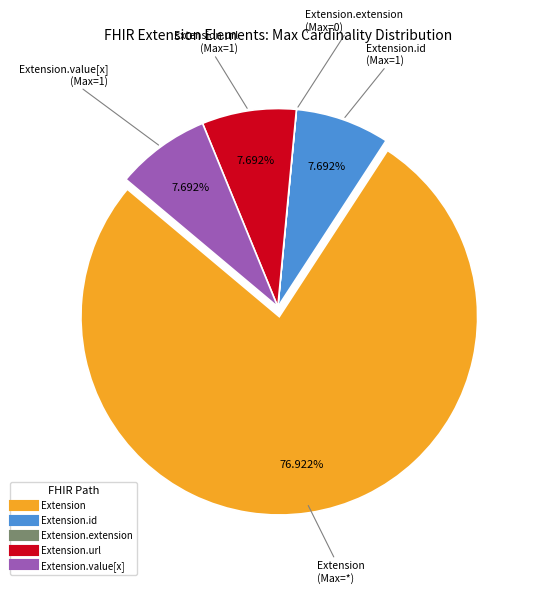

Does any single category account for the majority?

Yes